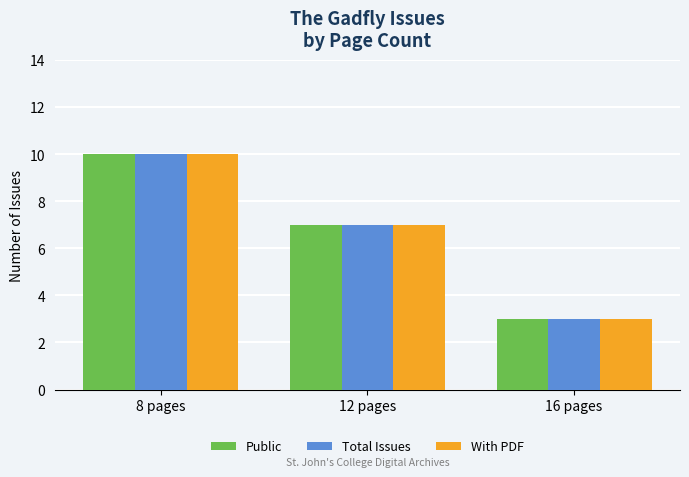

What is the average value of the Total Issues series?

7